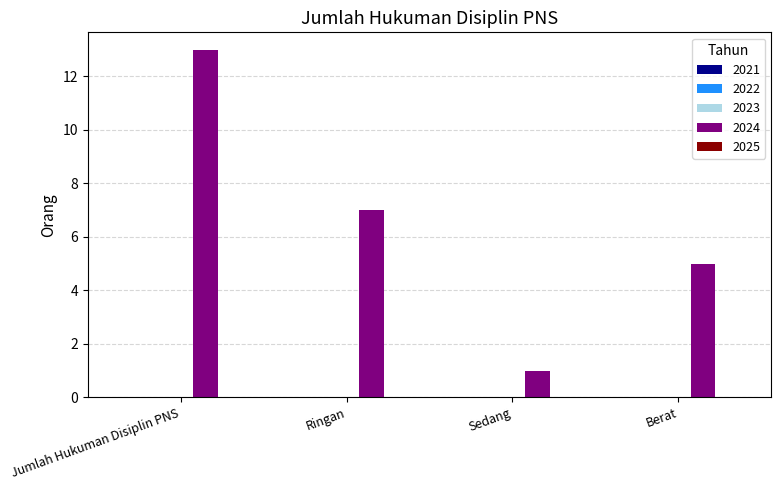

What is the difference between the values at Sedang and Berat?

4